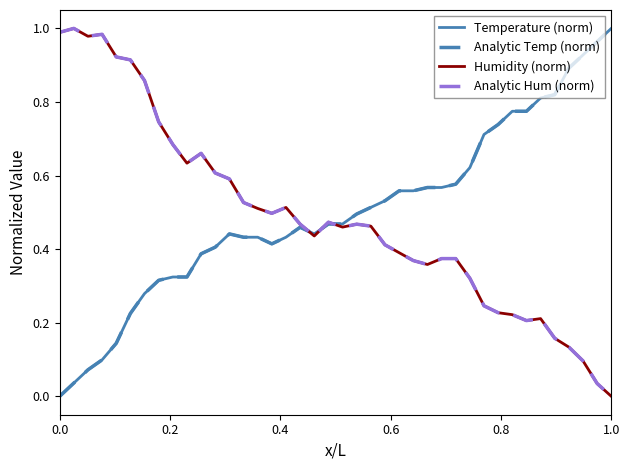

Which series has the largest total across all categories?

Temperature (norm)